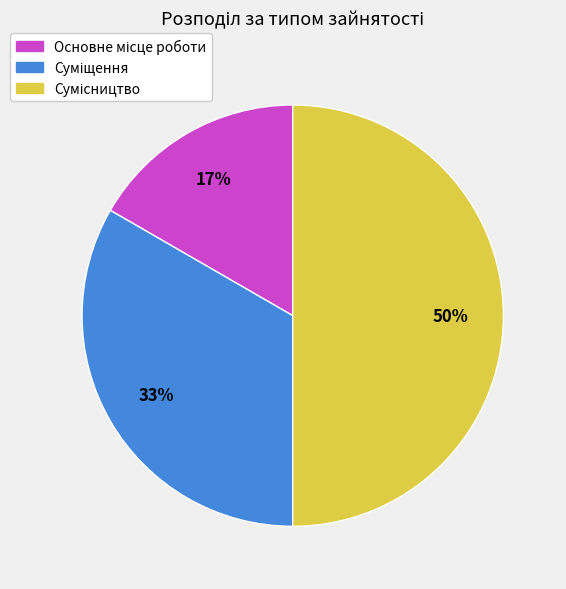

Count the number of slices in the pie.

3